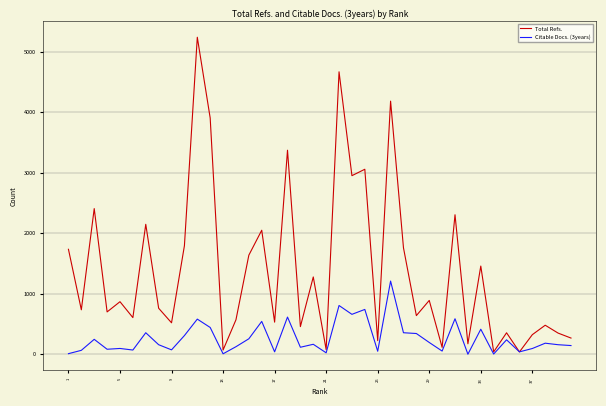

At how many categories does at least one series exceed 4937?

1